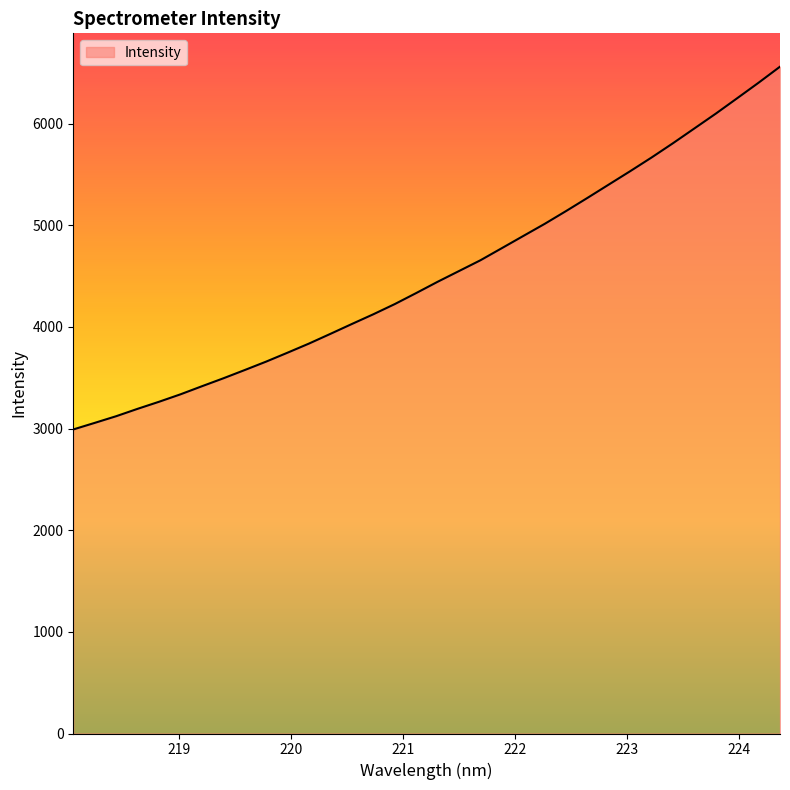

What is the smallest value displayed?

2991.3